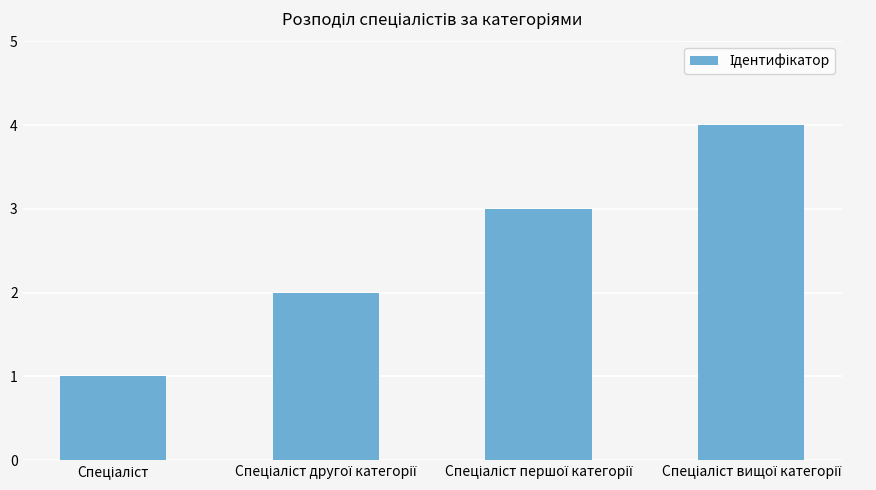

Reading left to right, transcribe all the data shown in this chart.

1	2	3	4